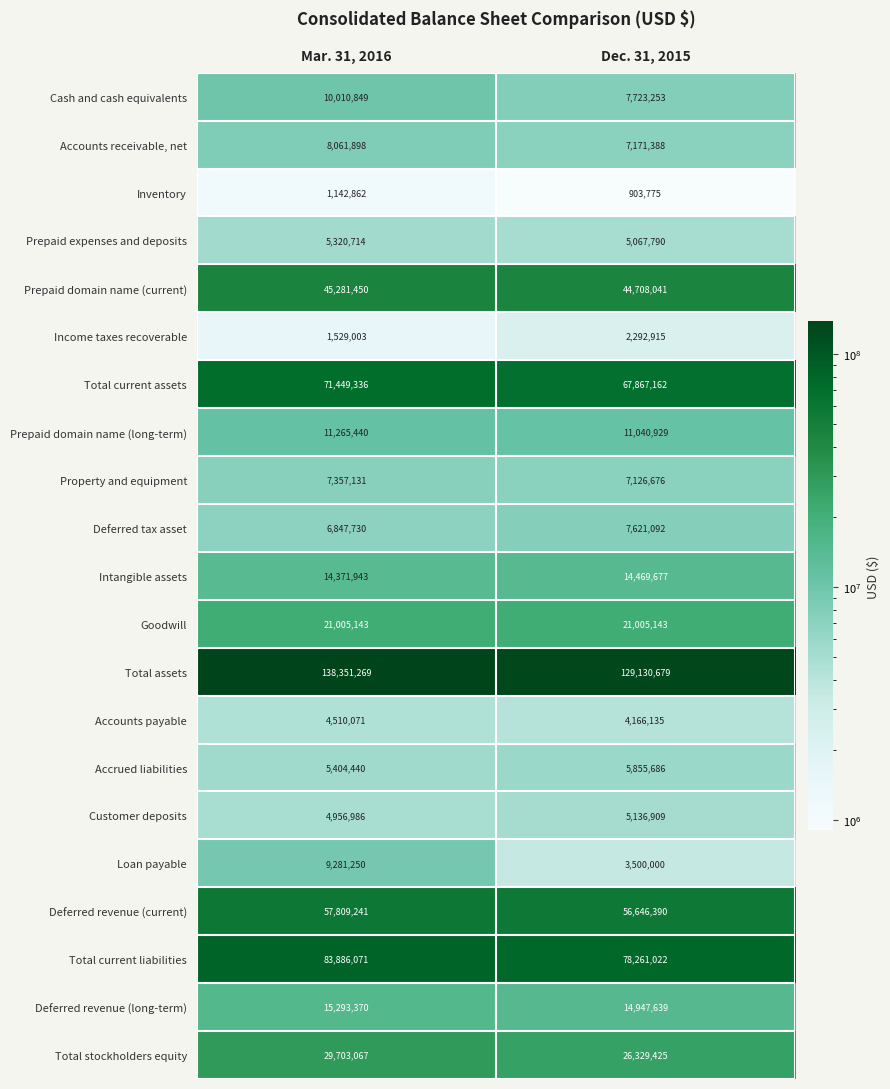

How many data points does each series have?

2